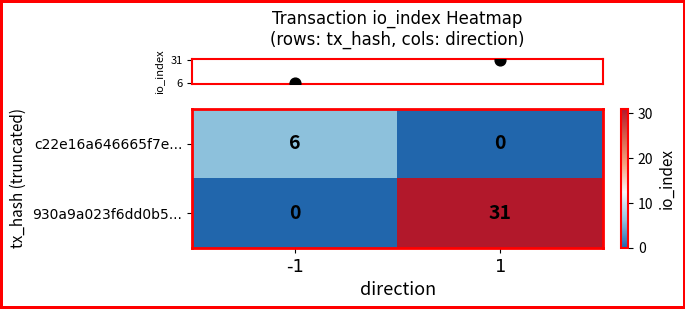

What is the difference between the highest and lowest values at 1?

31